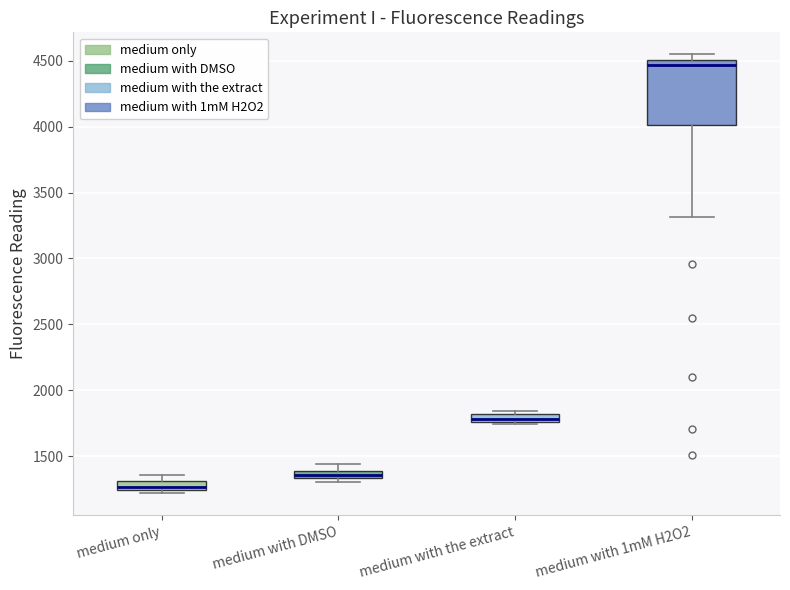

Where does the upper whisker of the box for medium with DMSO end on the y-axis? The values are not printed on the chart, so give them approximately, as read against the axis.

1450